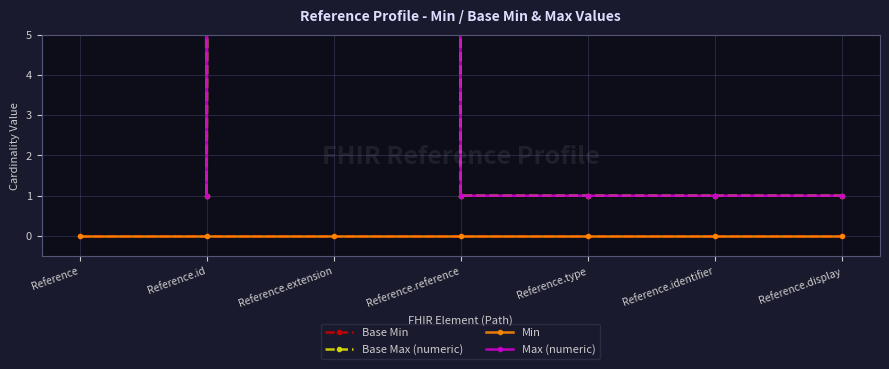

What is the difference between the highest and lowest values at Reference.reference?

1